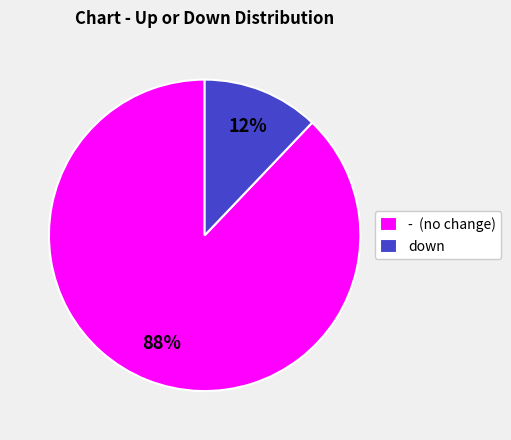

Which slice is the smallest?

down